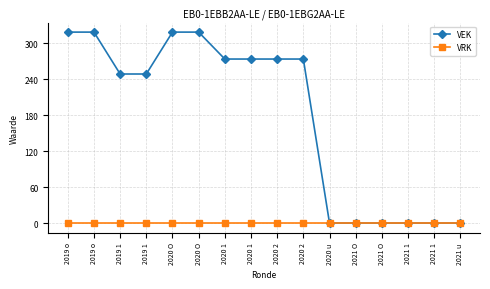

Which category has the highest value in the VEK series?

2019 o